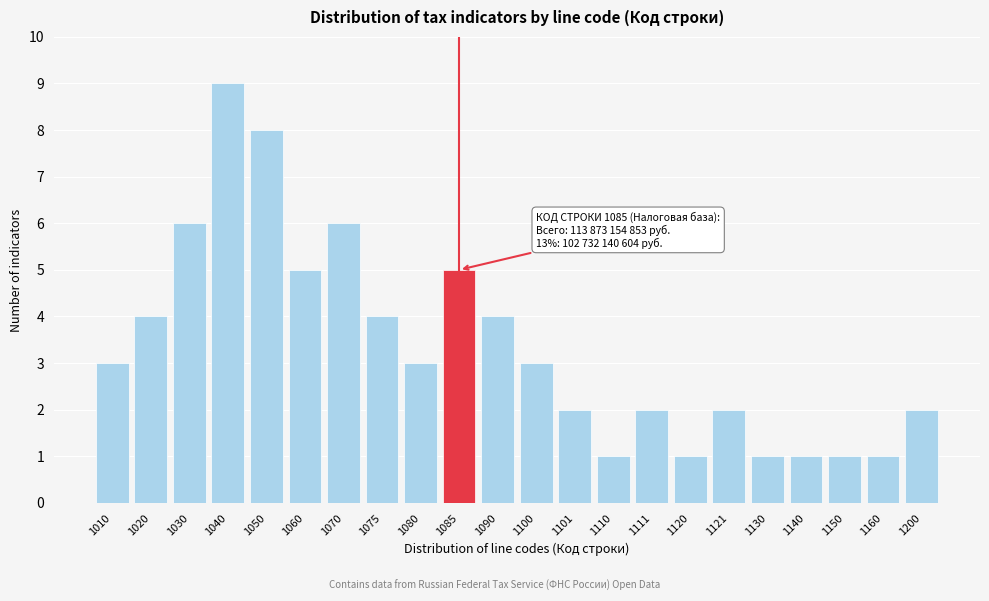

Reading right to left, extract all data points from this chart.

2	1	1	1	1	2	1	2	1	2	3	4	5	3	4	6	5	8	9	6	4	3